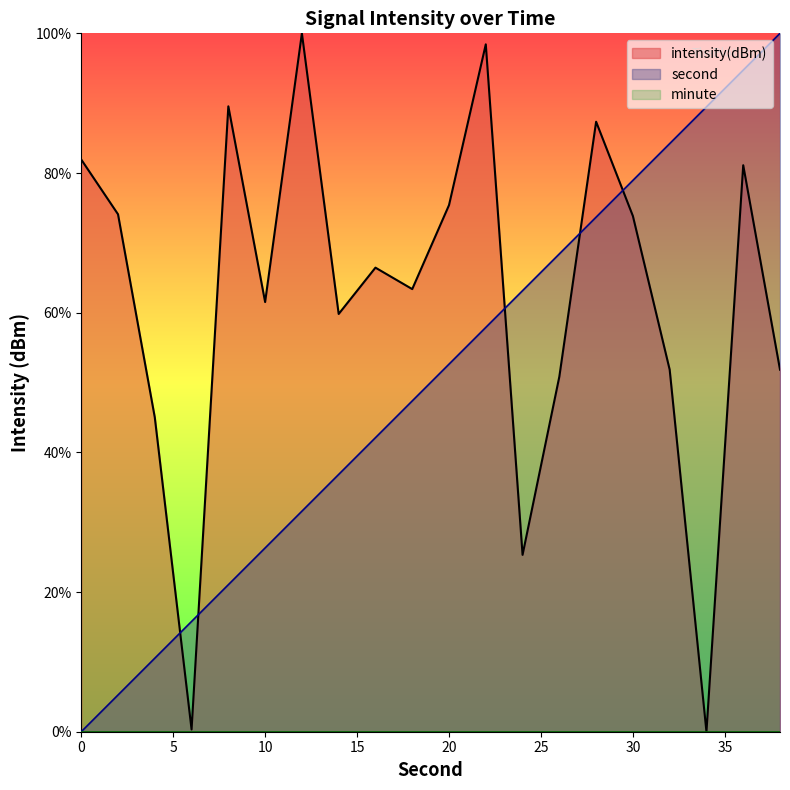

What is the difference between the second values at 26 and 6?

52.6